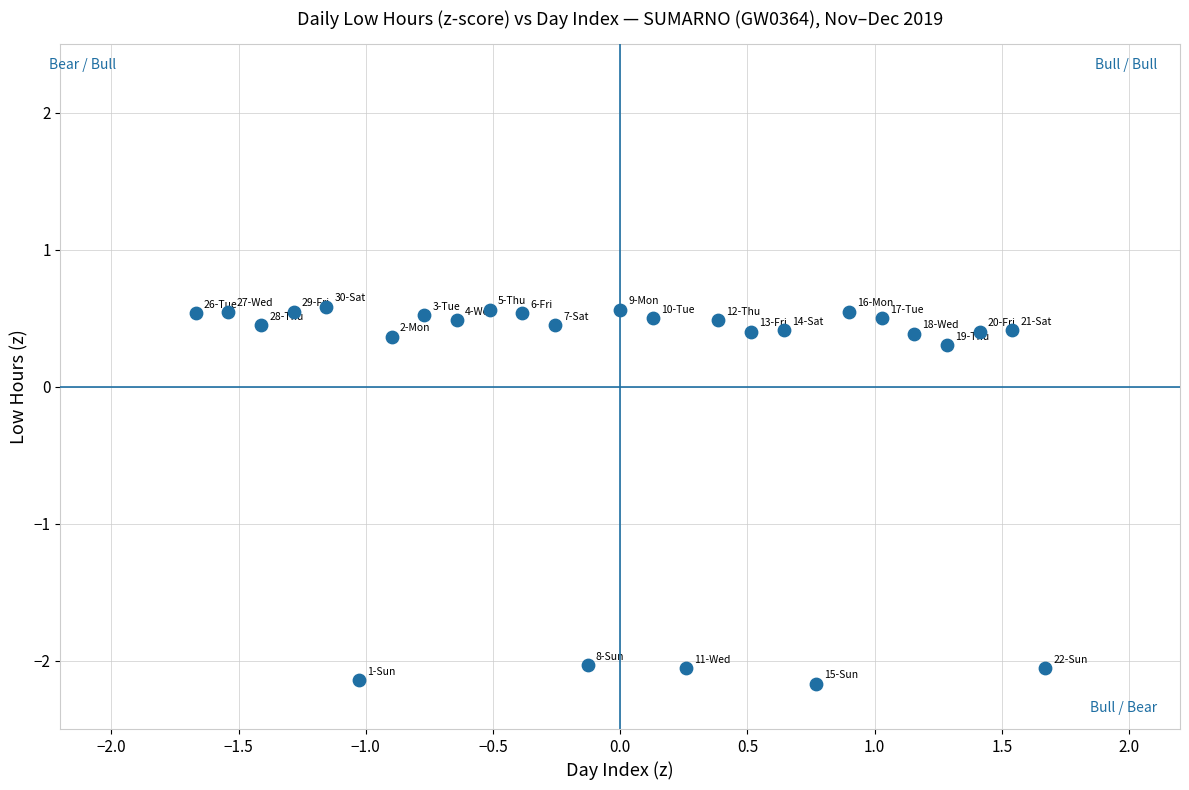

What Y value in the scatter plot is closest to 0?

0.3